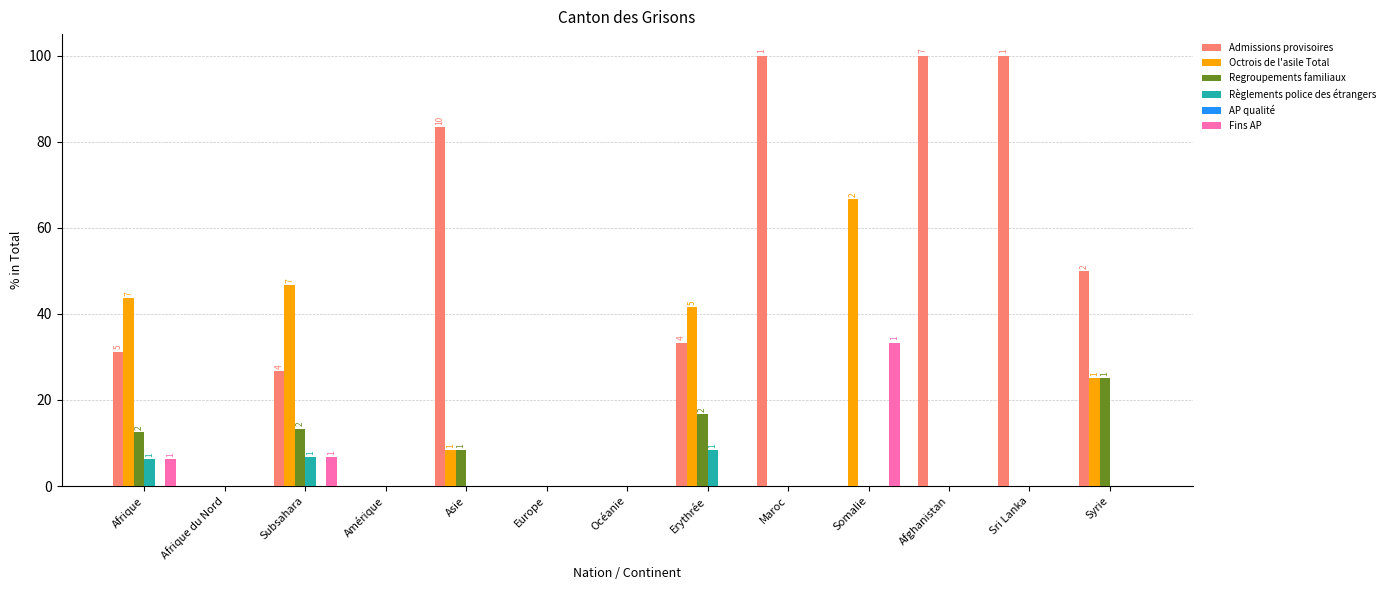

Which series changed the most between Afrique and Océanie?

Octrois de l'asile Total